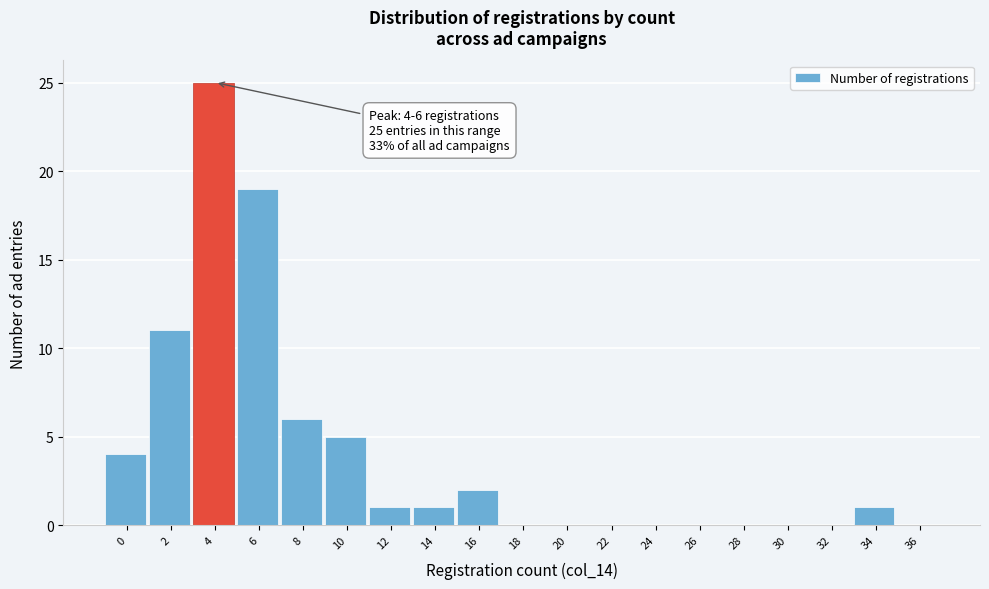

Reading right to left, transcribe all the data shown in this chart.

36=0	34=1	32=0	30=0	28=0	26=0	24=0	22=0	20=0	18=0	16=2	14=1	12=1	10=5	8=6	6=19	4=25	2=11	0=4